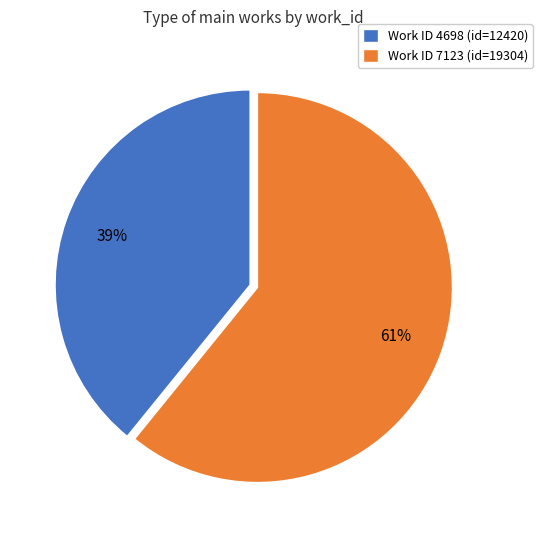

Which category has the smallest portion of the pie?

Work ID 4698 (id=12420)